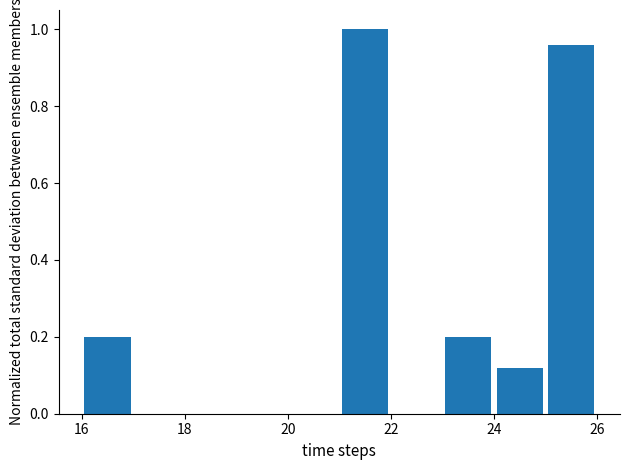

Reading left to right, list every bar in this chart as the range it spans on the x-axis followed by its height. The values are not printed on the chart, so give them approximately, as read against the axis.

16 to 17: 0.20
17 to 18: 0
18 to 19: 0
19 to 20: 0
20 to 21: 0
21 to 22: 1.00
22 to 23: 0
23 to 24: 0.20
24 to 25: 0.12
25 to 26: 0.96